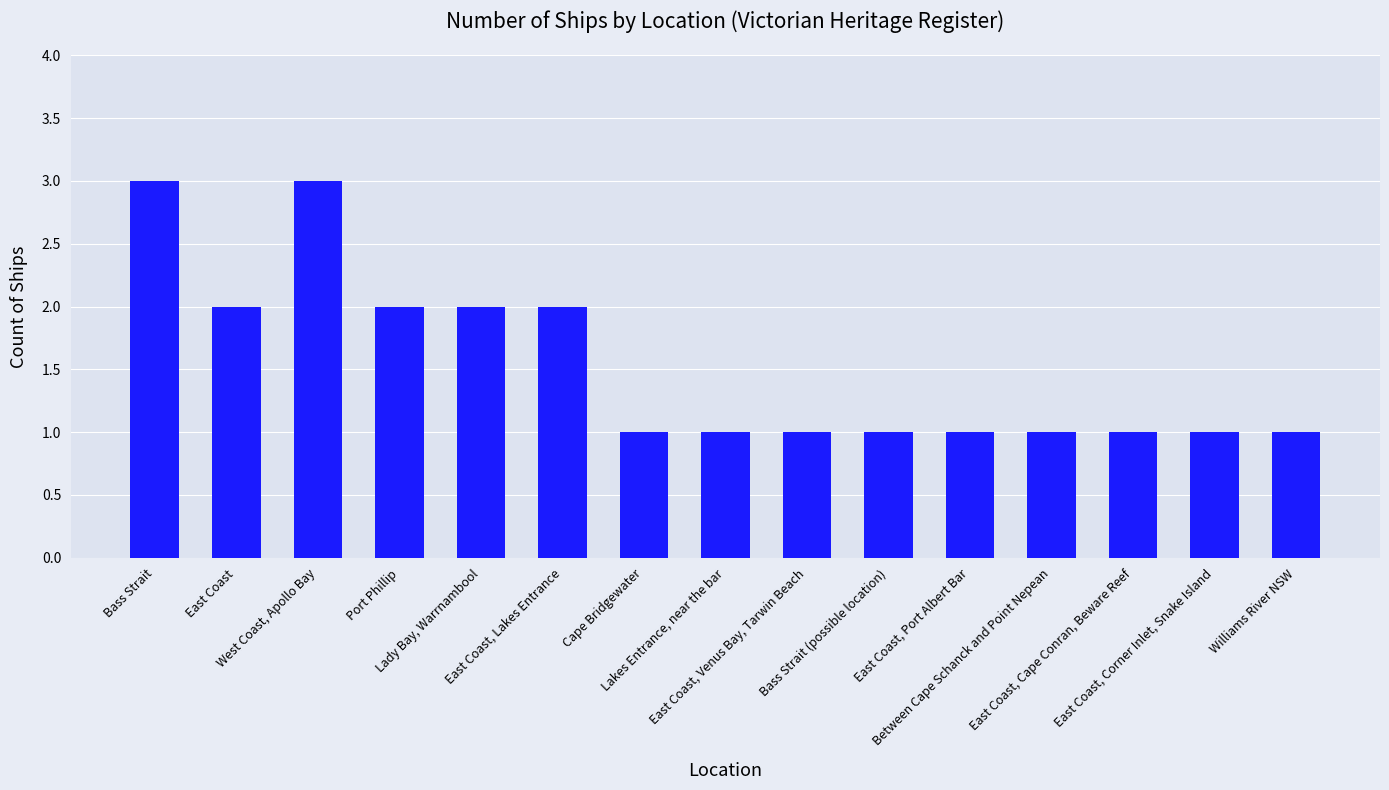

The chart shows a value of 0 at Lakes Entrance, near the bar. True or false?

False